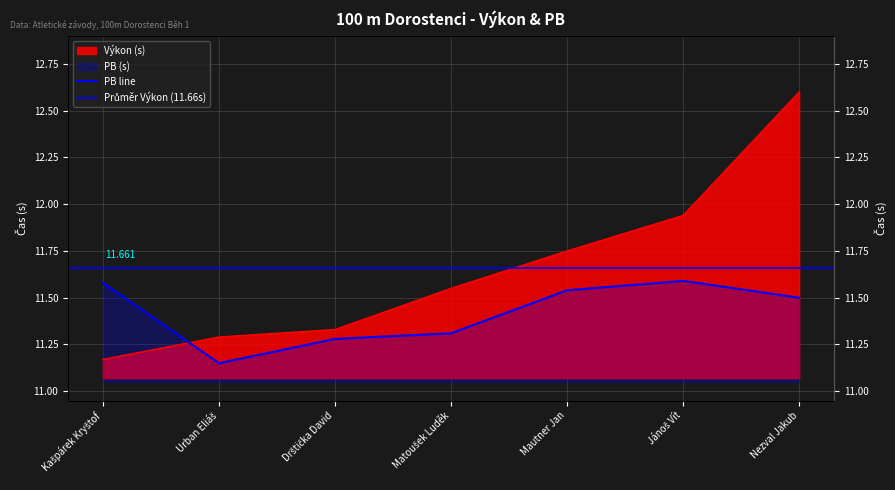

What is the difference between the second highest and second lowest values in the PB series?

0.3